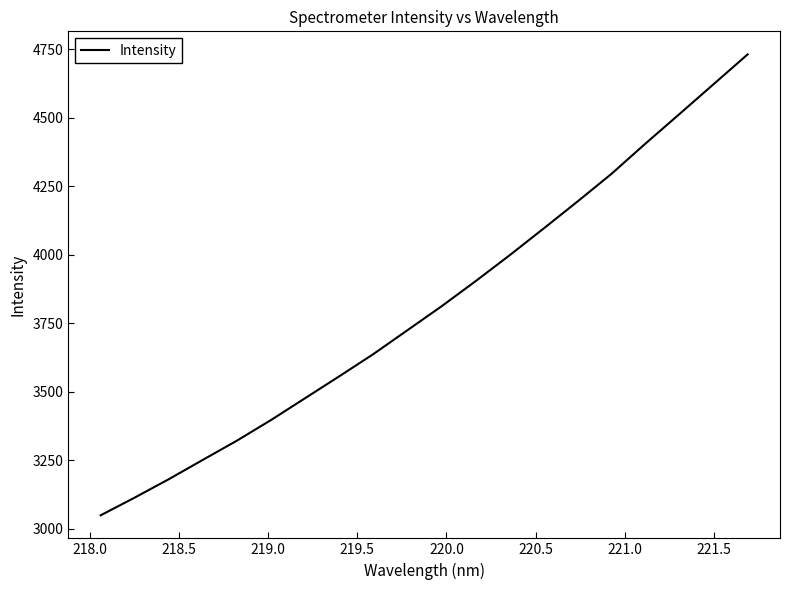

What is the minimum value shown in the chart?

3048.7